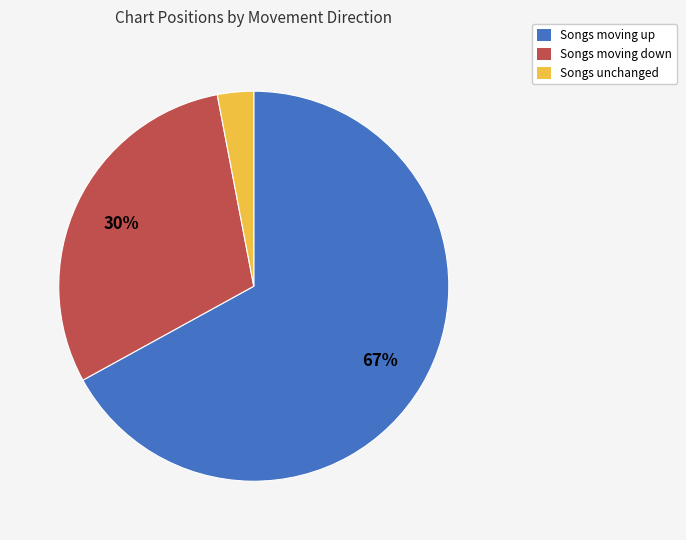

Is it true that Songs unchanged is 9% of the pie?

False